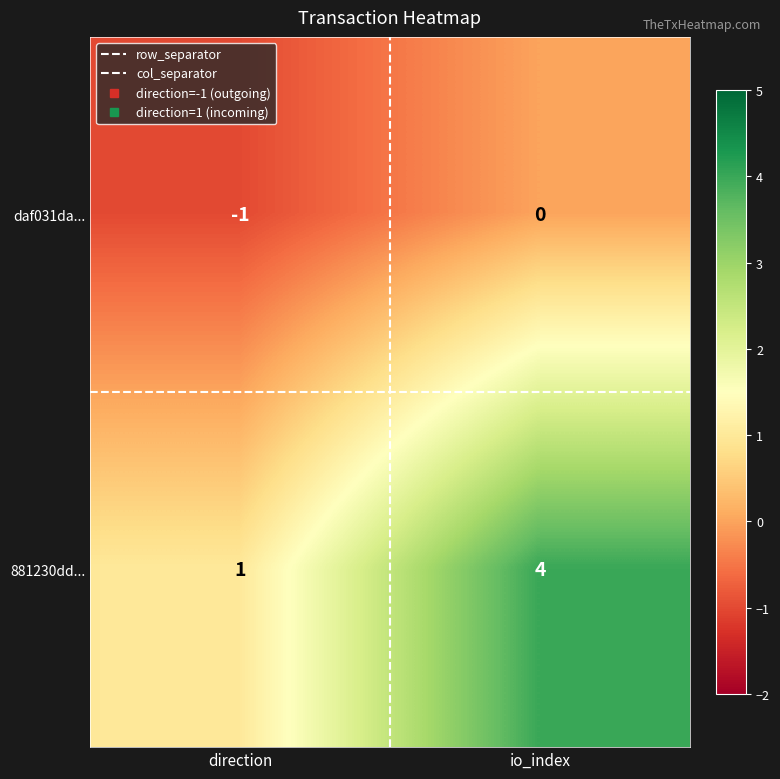

What is the difference between the maximum and minimum values in the 881230dd... series?

3